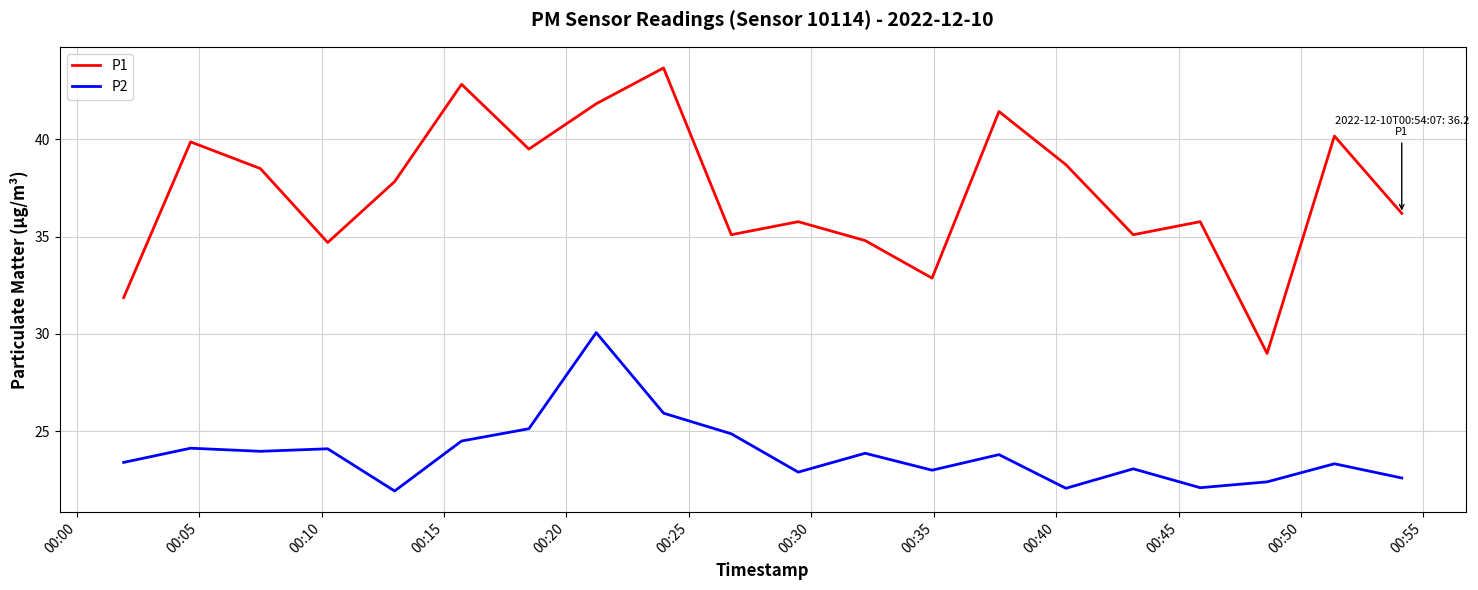

What is the difference between the maximum and minimum values in the P2 series?

8.1